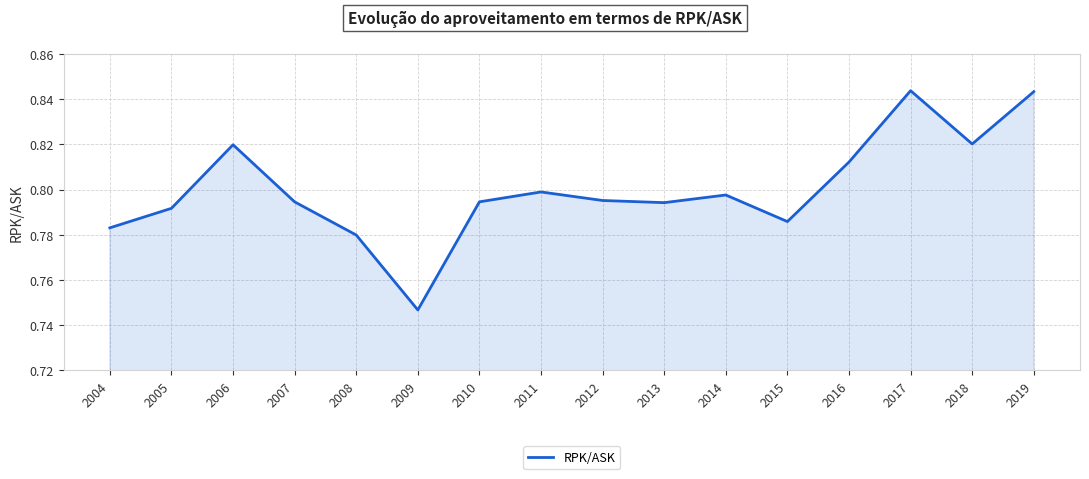

How many values are between 0 and 1?

16